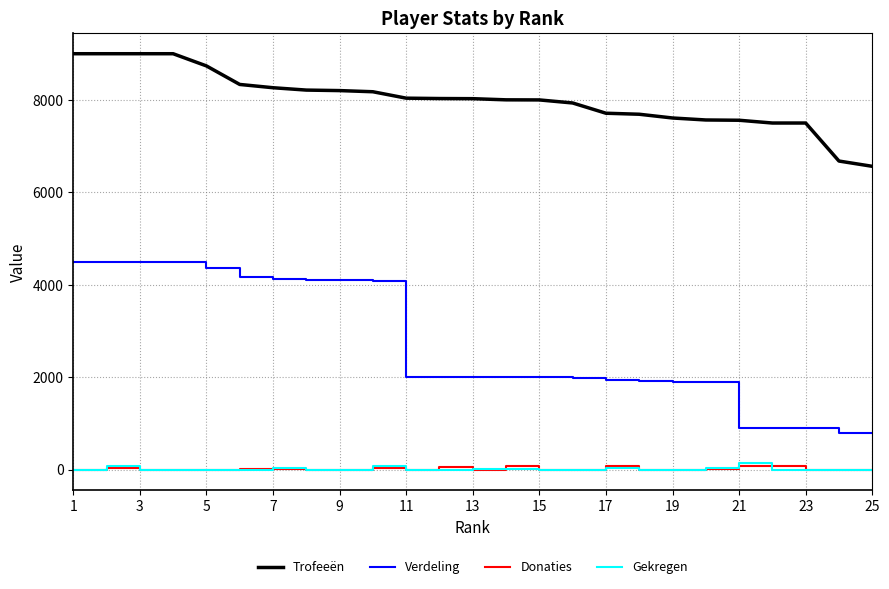

True or false: Verdeling and Trofeeën cross at least once.

False